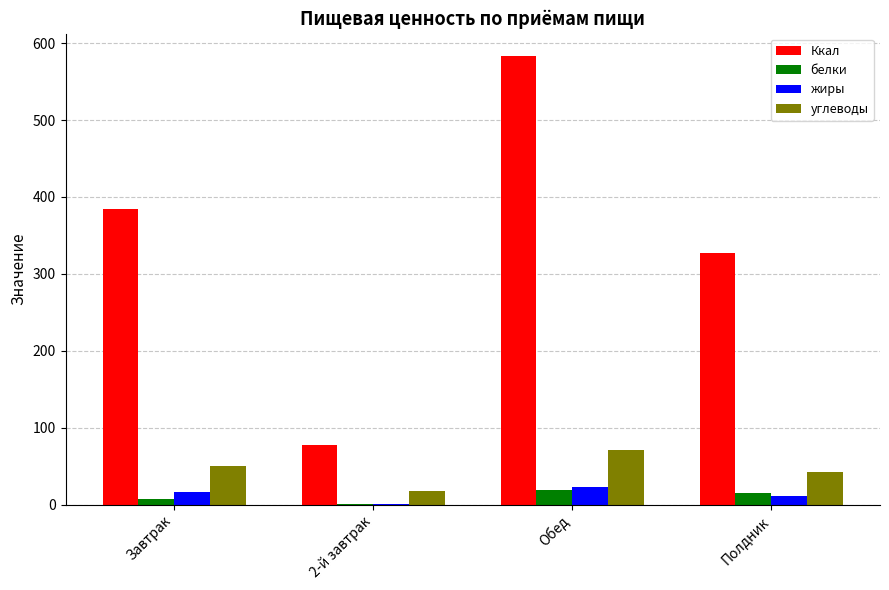

What is the sum of all белки values?

43.0